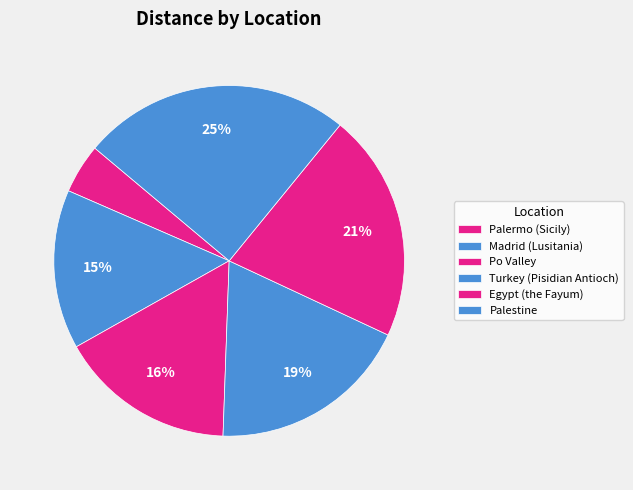

Combined, what portion of the pie is Egypt (the Fayum) and Po Valley?

37.3%